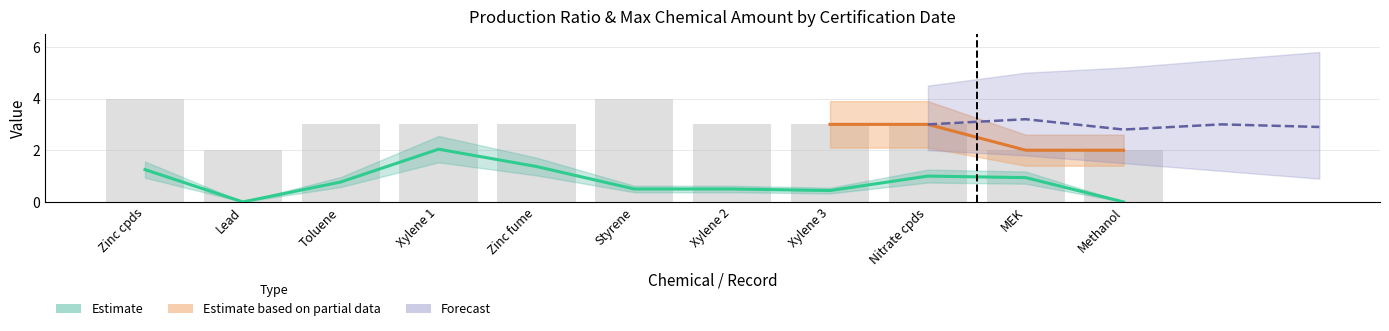

How many data points in production_ratio are above 0?

9